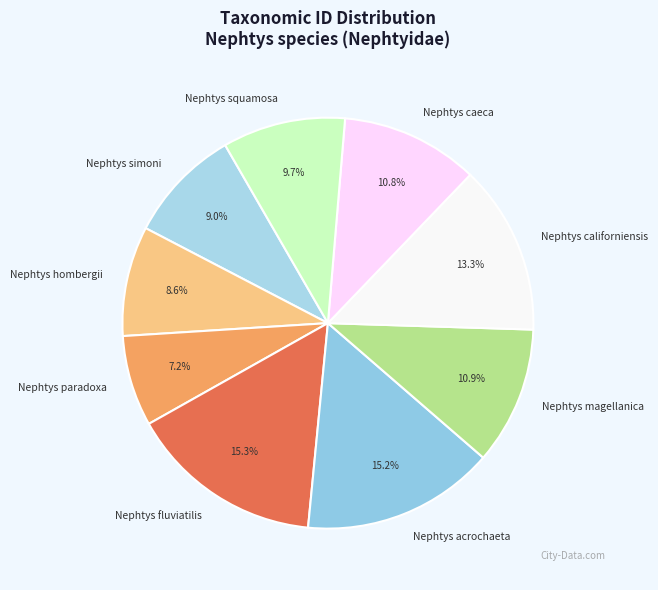

How much of the chart is everything except Nephtys acrochaeta?

84.8%